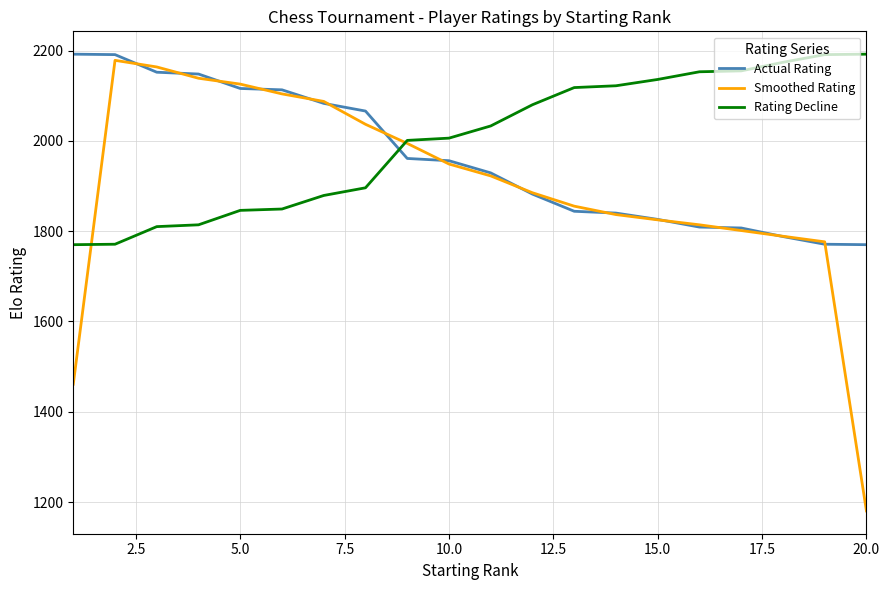

Which series has the widest spread of values?

Smoothed Rating